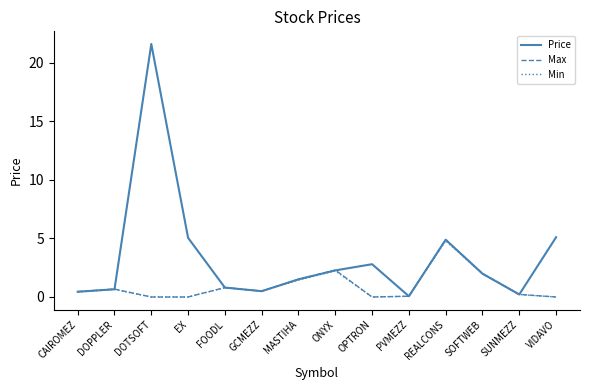

Between DOPPLER and REALCONS, which series saw the biggest shift?

Price